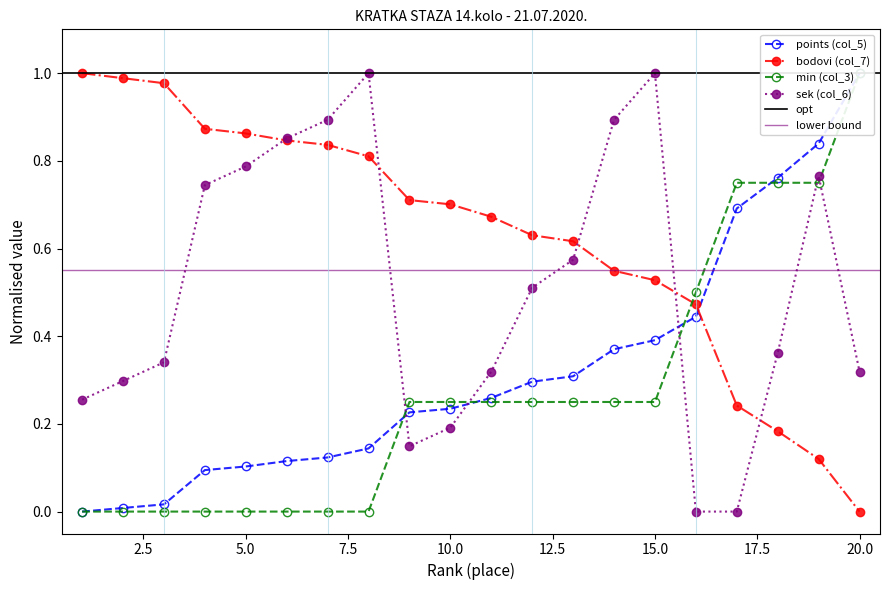

Reading left to right, transcribe all the data shown in this chart.

points (col_5): 1=0.0	2=0.0	3=0.0	4=0.1	5=0.1	6=0.1	7=0.1	8=0.1	9=0.2	10=0.2	11=0.3	12=0.3	13=0.3	14=0.4	15=0.4	16=0.4	17=0.7	18=0.8	19=0.8	20=1.0
bodovi (col_7): 1=1.0	2=1.0	3=1.0	4=0.9	5=0.9	6=0.8	7=0.8	8=0.8	9=0.7	10=0.7	11=0.7	12=0.6	13=0.6	14=0.5	15=0.5	16=0.5	17=0.2	18=0.2	19=0.1	20=0.0
min (col_3): 1=0.0	2=0.0	3=0.0	4=0.0	5=0.0	6=0.0	7=0.0	8=0.0	9=0.2	10=0.2	11=0.2	12=0.2	13=0.2	14=0.2	15=0.2	16=0.5	17=0.8	18=0.8	19=0.8	20=1.0
sek (col_6): 1=0.3	2=0.3	3=0.3	4=0.7	5=0.8	6=0.9	7=0.9	8=1.0	9=0.1	10=0.2	11=0.3	12=0.5	13=0.6	14=0.9	15=1.0	16=0.0	17=0.0	18=0.4	19=0.8	20=0.3